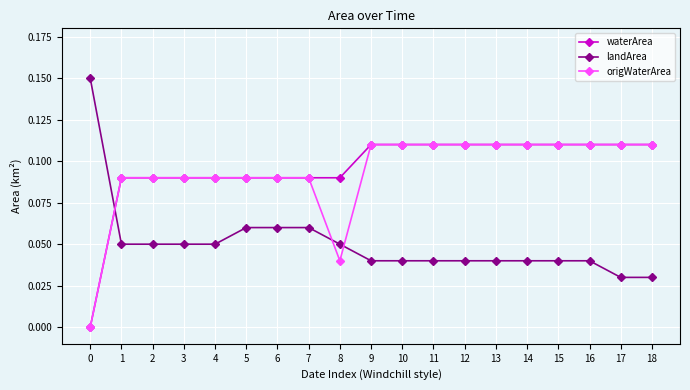

What are all the series names shown in the legend?

waterArea, landArea, origWaterArea